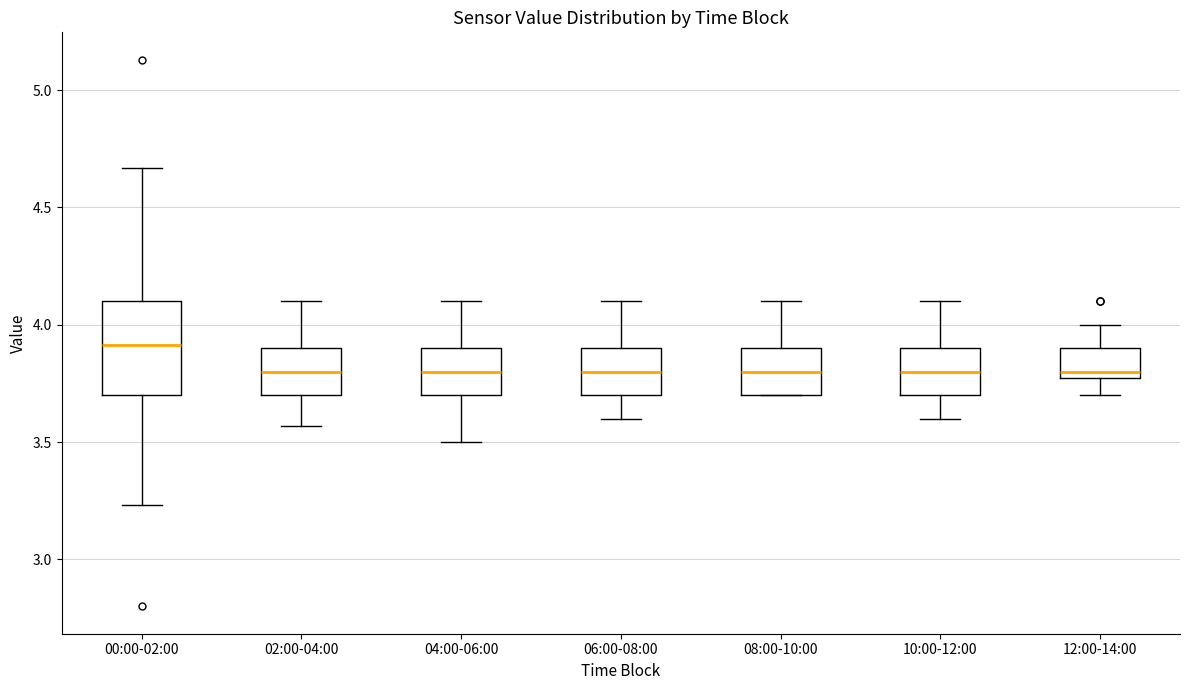

Which box is the tallest, from its lower edge to its upper edge?

00:00-02:00